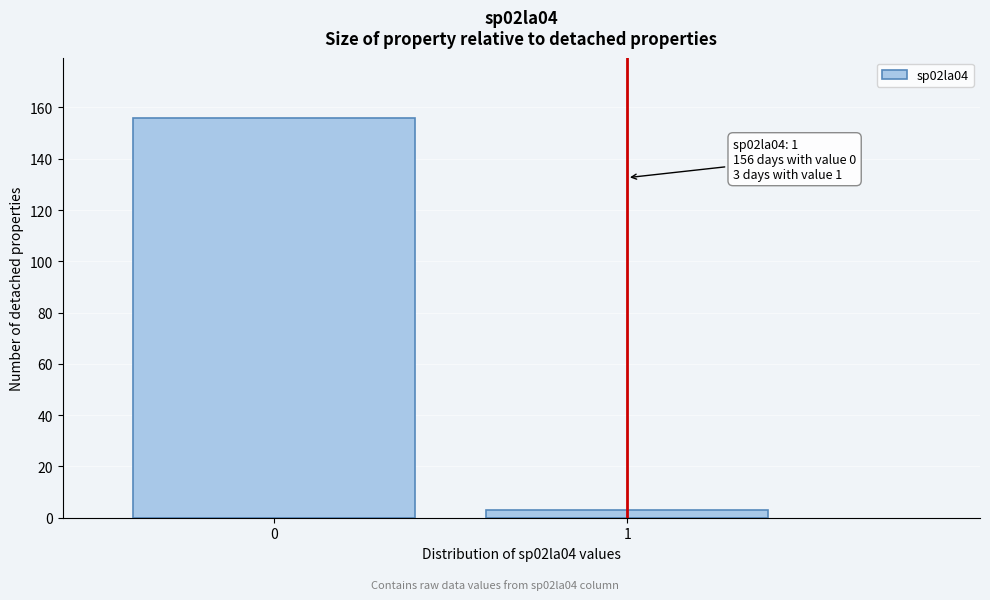

Reading right to left, list all the values displayed in this chart.

1=3	0=156